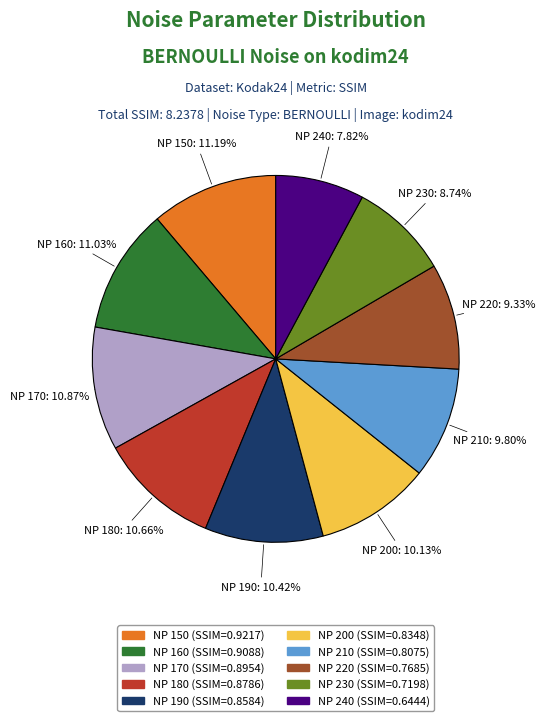

How many slices are in this pie chart?

10